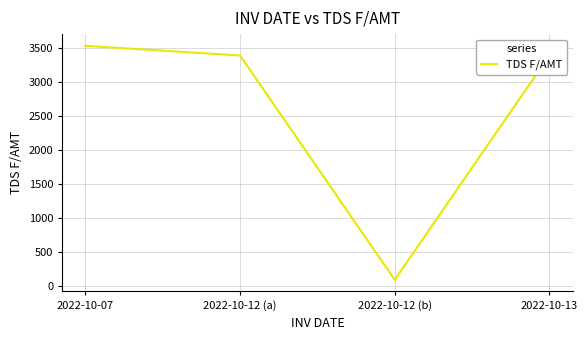

True or false: there are more than 0 points higher than both neighbors.

False